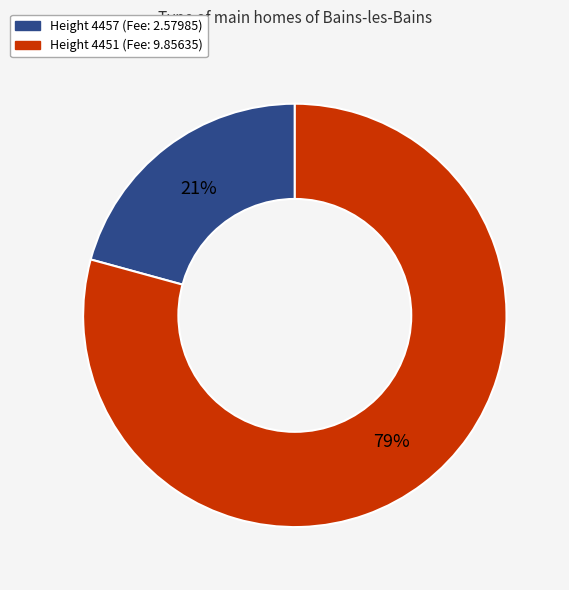

How many segments does this pie chart have?

2